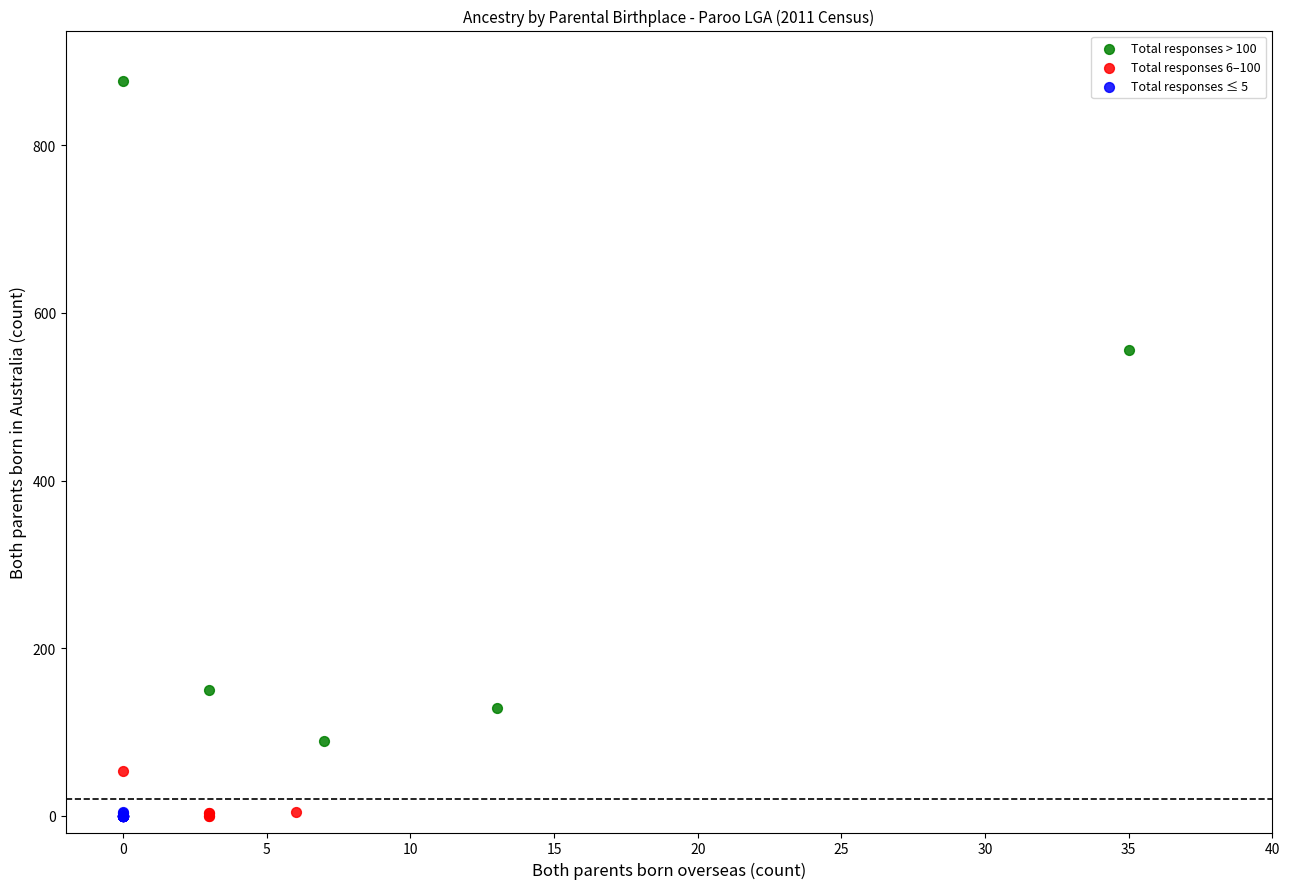

Which series has the widest spread of Y values?

Total responses > 100